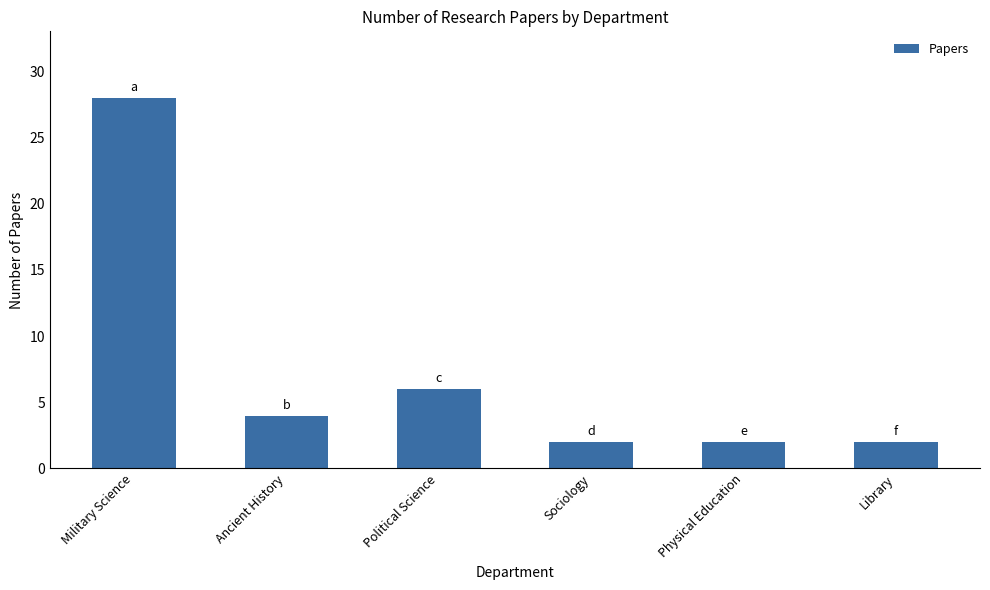

Is it true that the value at Political Science is 11?

False